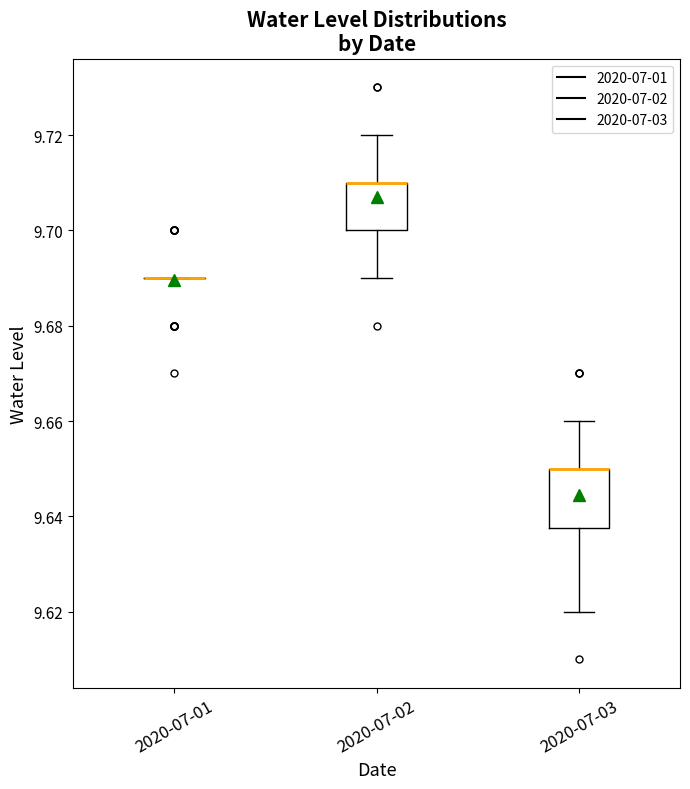

Reading left to right, read every box against the y-axis: the position of its median line, the range the box covers, and the ends of its whiskers. The values are not printed on the chart, so give them approximately, as read against the axis.

2020-07-01: box collapsed to a line at 9.690, whiskers 9.690 to 9.690
2020-07-02: median 9.710 (drawn on the box's upper edge), box 9.700 to 9.710, whiskers 9.690 to 9.720
2020-07-03: median 9.650 (drawn on the box's upper edge), box 9.638 to 9.650, whiskers 9.620 to 9.660